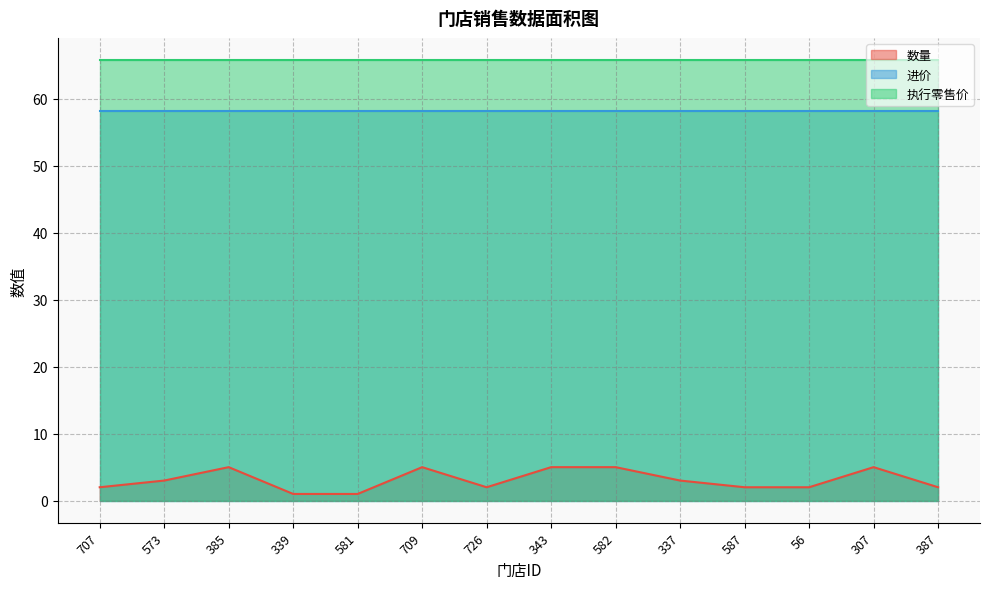

Reading left to right, extract all data points from this chart.

数量: 2.0	3.0	5.0	1.0	1.0	5.0	2.0	5.0	5.0	3.0	2.0	2.0	5.0	2.0
进价: 58.2	58.2	58.2	58.2	58.2	58.2	58.2	58.2	58.2	58.2	58.2	58.2	58.2	58.2
执行零售价: 65.8	65.8	65.8	65.8	65.8	65.8	65.8	65.8	65.8	65.8	65.8	65.8	65.8	65.8